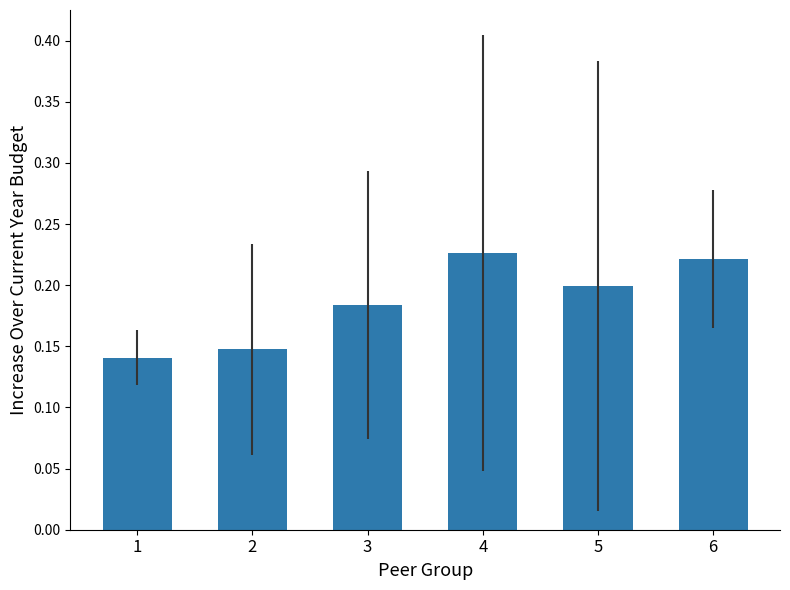

What is the change in value from 1 to 4?

+0.1